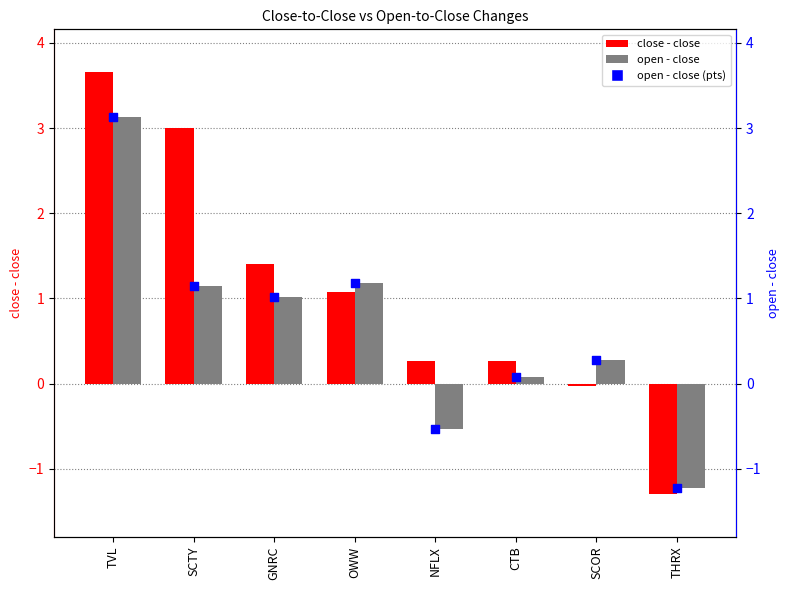

Which series has the largest total across all categories?

close - close